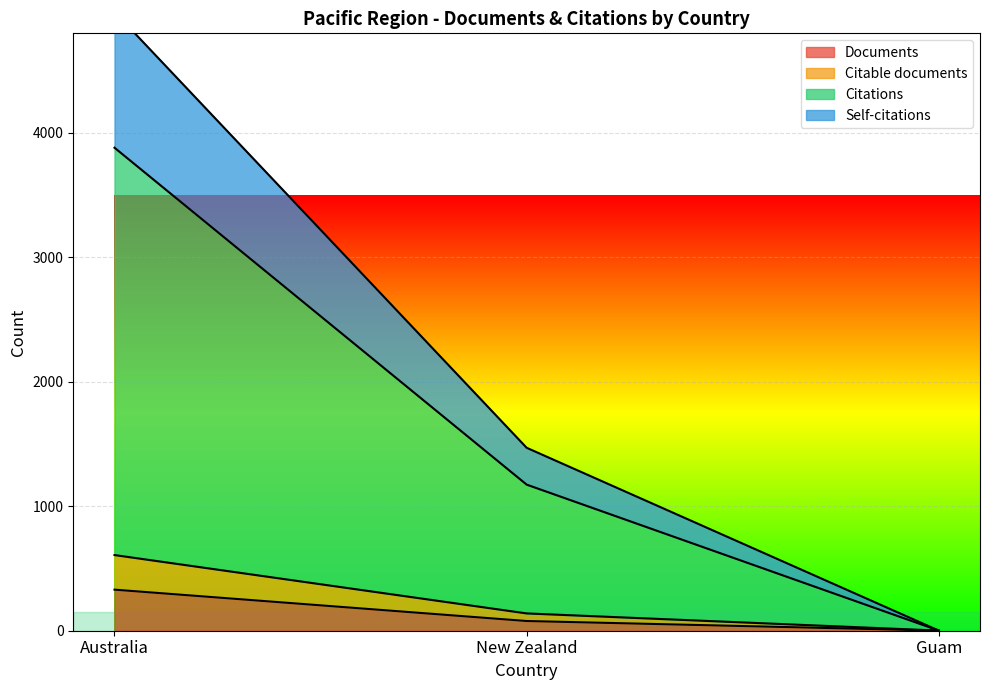

The Citable documents series shows 55 at New Zealand. True or false?

False